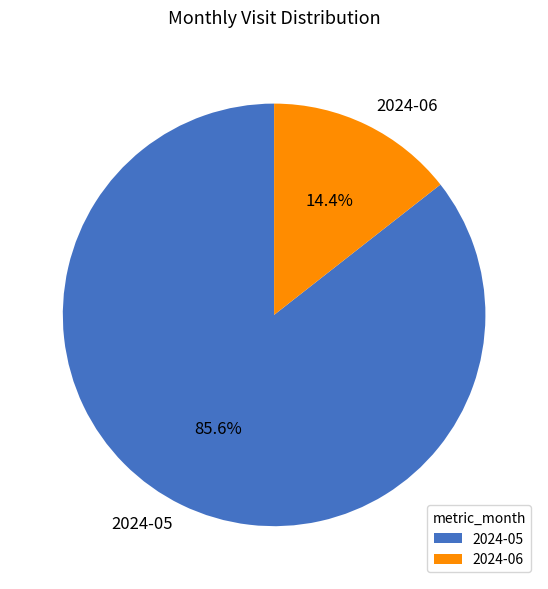

The 2024-06 slice represents 1% of the pie. True or false?

False